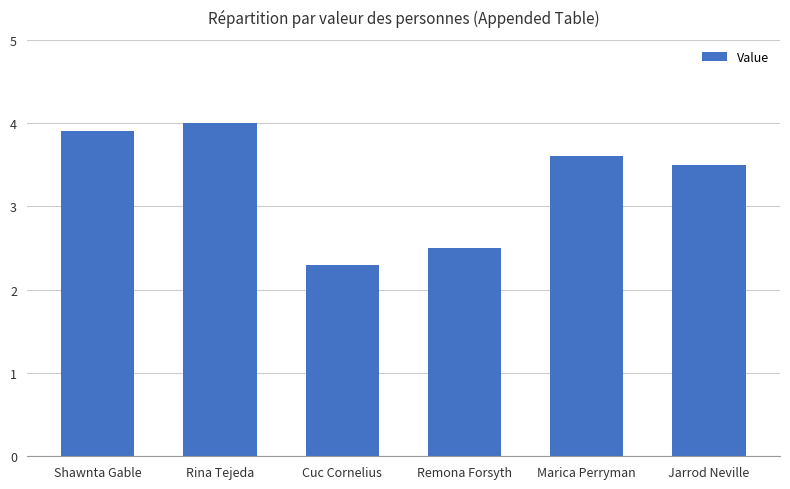

List the labels in order of value, smallest first.

Cuc Cornelius, Remona Forsyth, Jarrod Neville, Marica Perryman, Shawnta Gable, Rina Tejeda